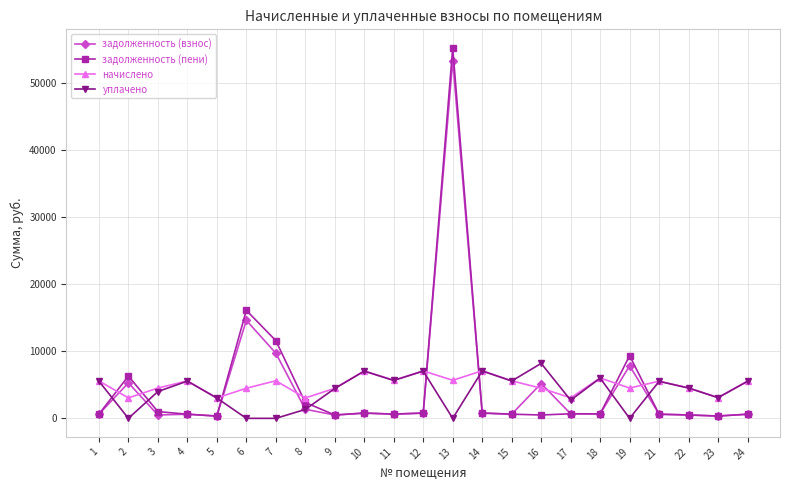

What are all the series names shown in the legend?

задолженность (взнос), задолженность (пени), начислено, уплачено